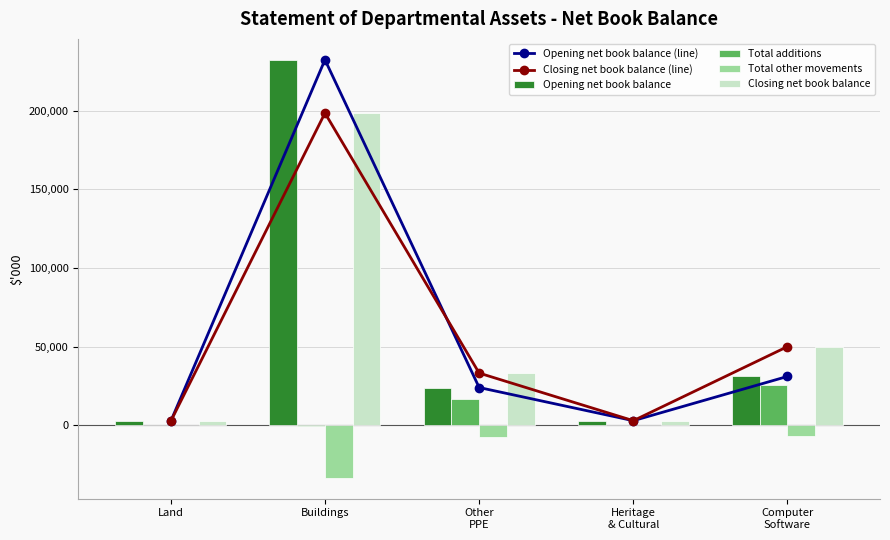

At which label is Closing net book balance (line) closest to 100562?

Computer
Software